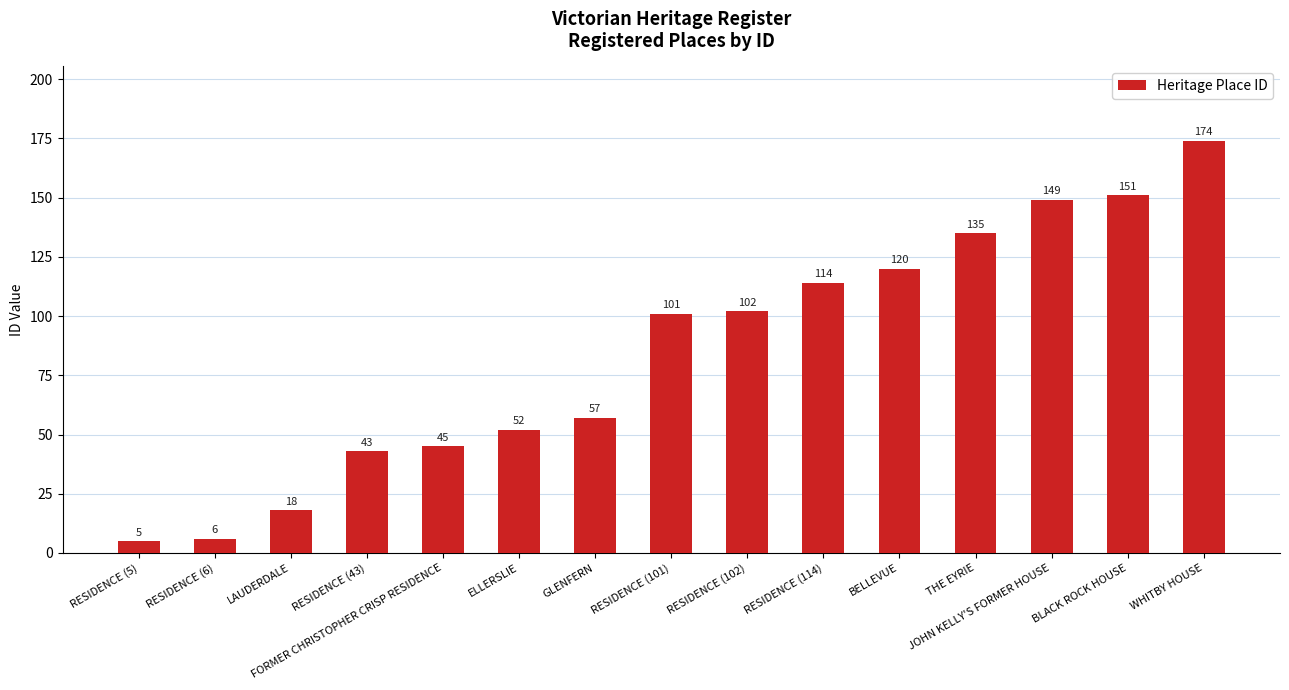

What is the difference between the maximum and minimum values?

169